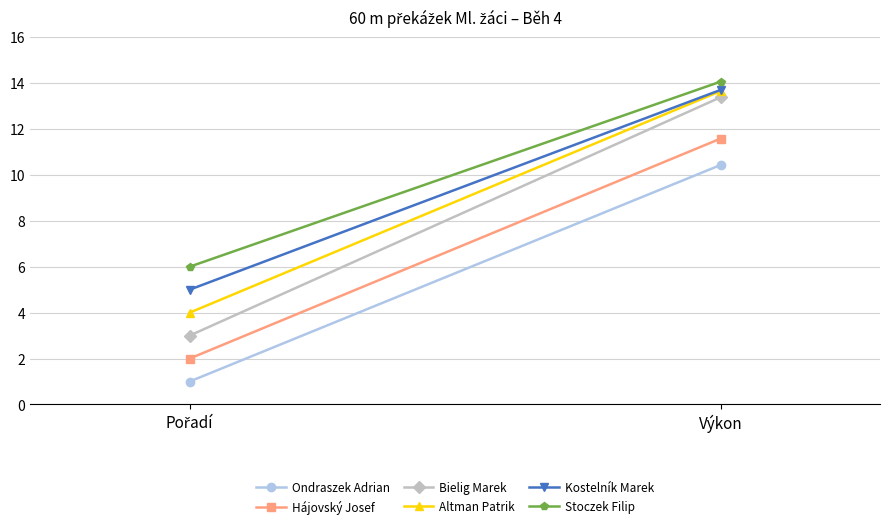

Which has a higher value, Pořadí or Výkon?

Výkon